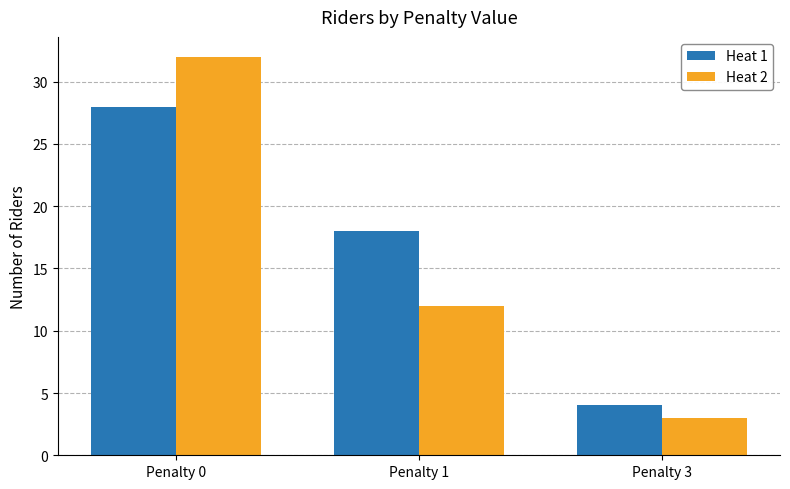

Reading left to right, transcribe all the data shown in this chart.

Heat 1: Penalty 0=28	Penalty 1=18	Penalty 3=4
Heat 2: Penalty 0=32	Penalty 1=12	Penalty 3=3